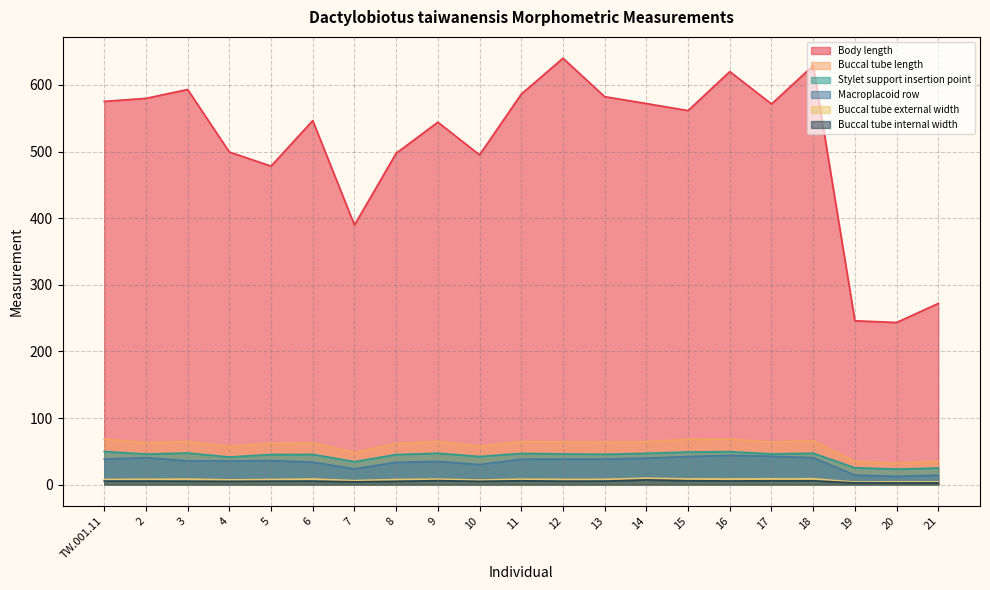

At how many categories does at least one series exceed 312?

18